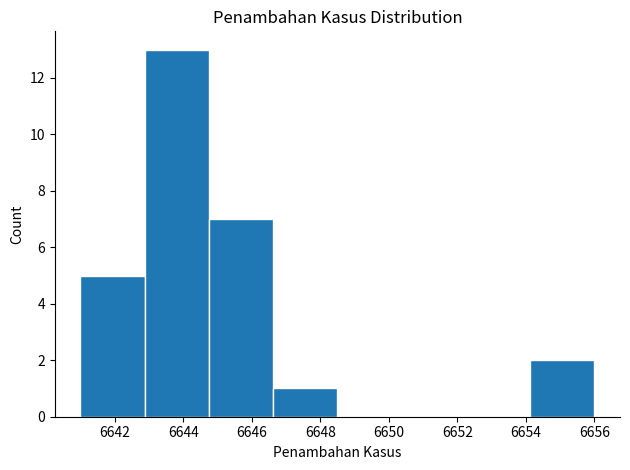

Reading left to right, list every bar in this chart as the range it spans on the x-axis followed by its height. Neither the bar edges nor the heights are printed on the chart, so give them approximately, as read against the axes.

6641.0 to 6642.8: 5
6642.8 to 6644.8: 13
6644.8 to 6646.6: 7
6646.6 to 6648.6: 1
6648.6 to 6650.4: 0
6650.4 to 6652.2: 0
6652.2 to 6654.2: 0
6654.2 to 6656.0: 2